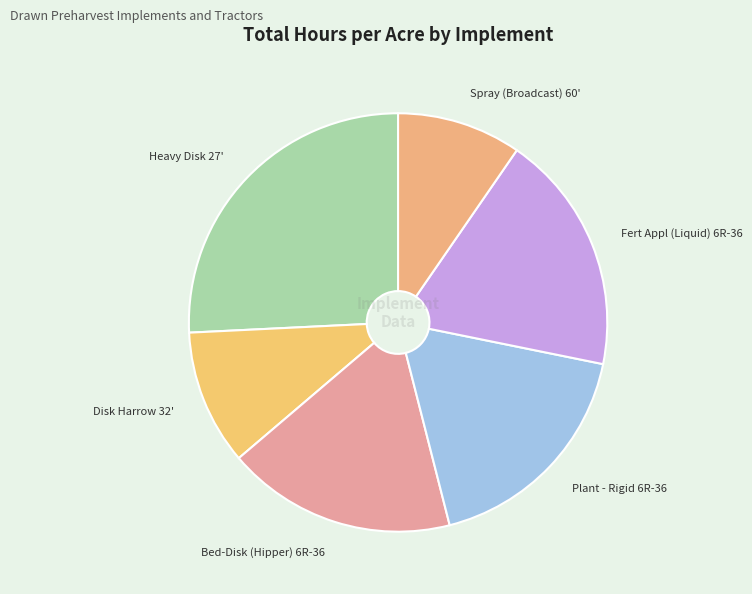

Does any single category account for the majority?

No